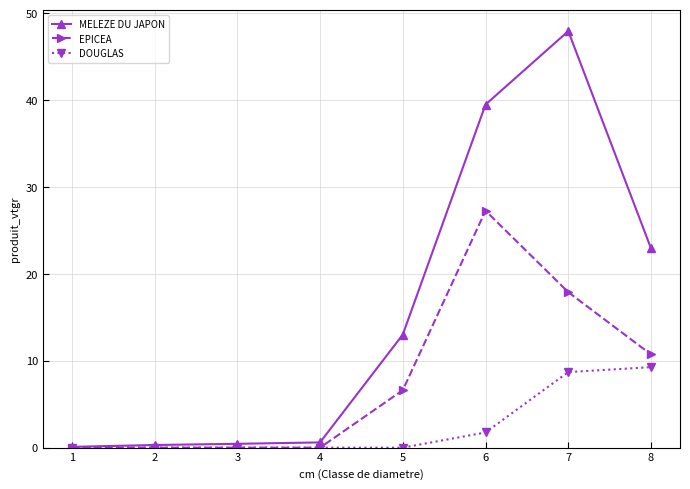

At how many categories does at least one series exceed 21?

3